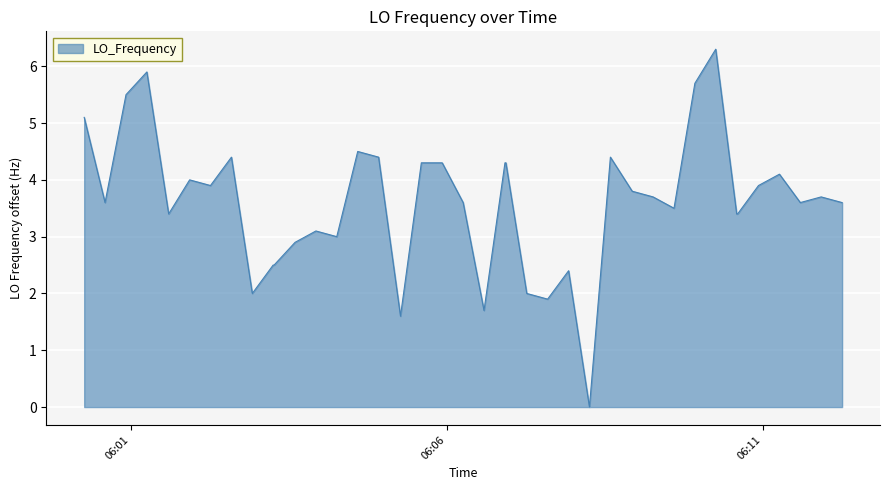

What is the difference between the maximum and second lowest values?

4.7